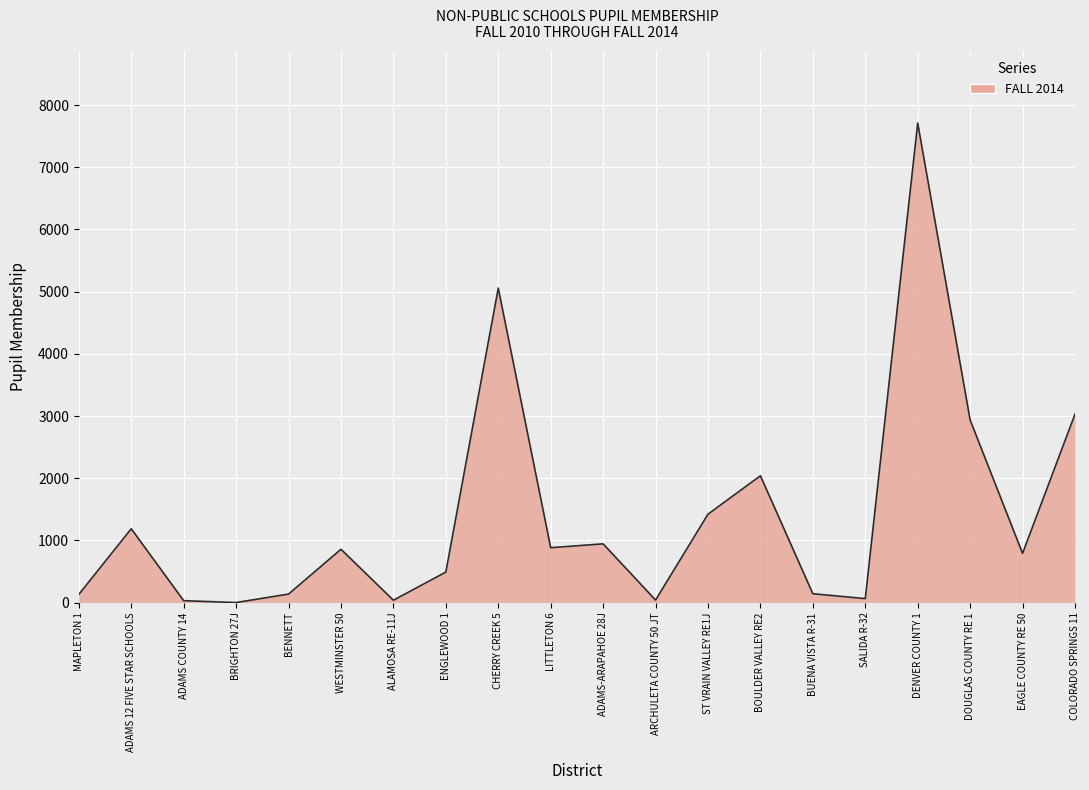

What is the difference between the maximum and minimum values?

7712